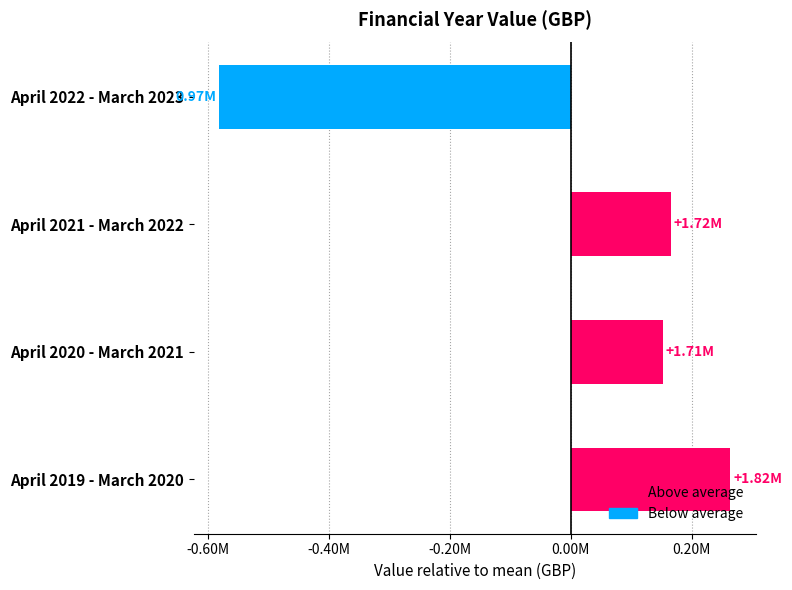

Are the bars horizontal?

Yes